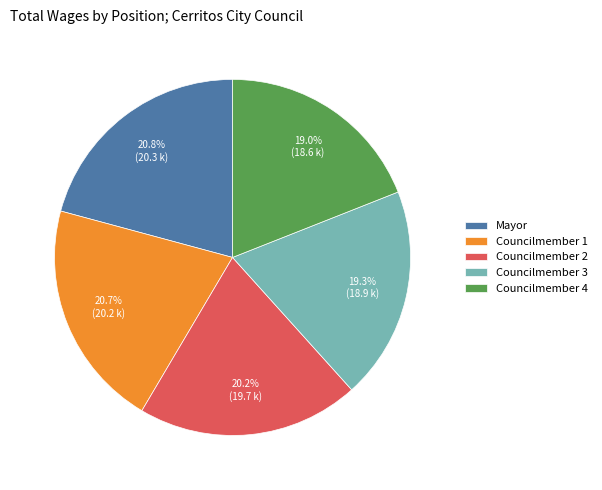

Is there any slice that represents more than half of the pie?

No